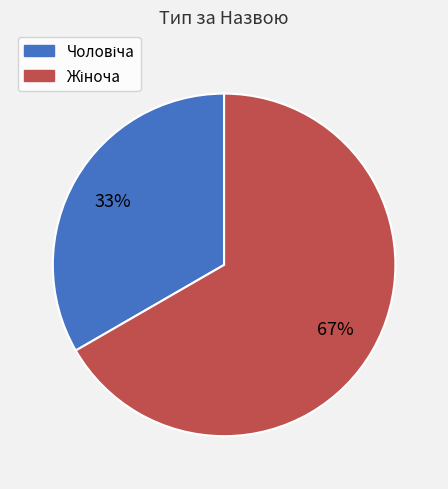

Is there a majority slice in this chart?

Yes